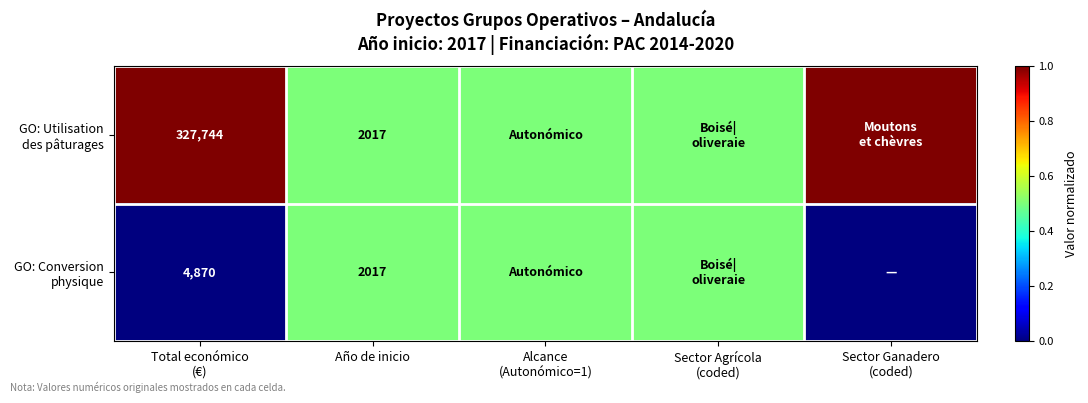

What is the total value across all series at Año de inicio?

4034.0